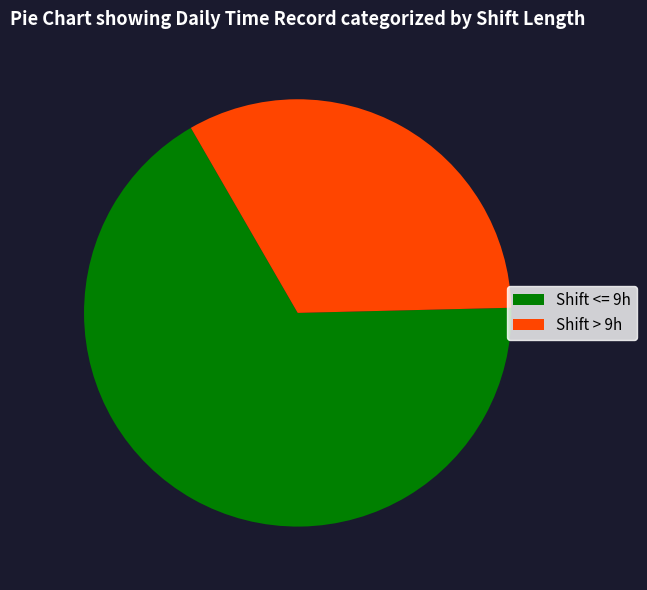

Do Shift > 9h and Shift <= 9h together represent more than half of the pie?

Yes